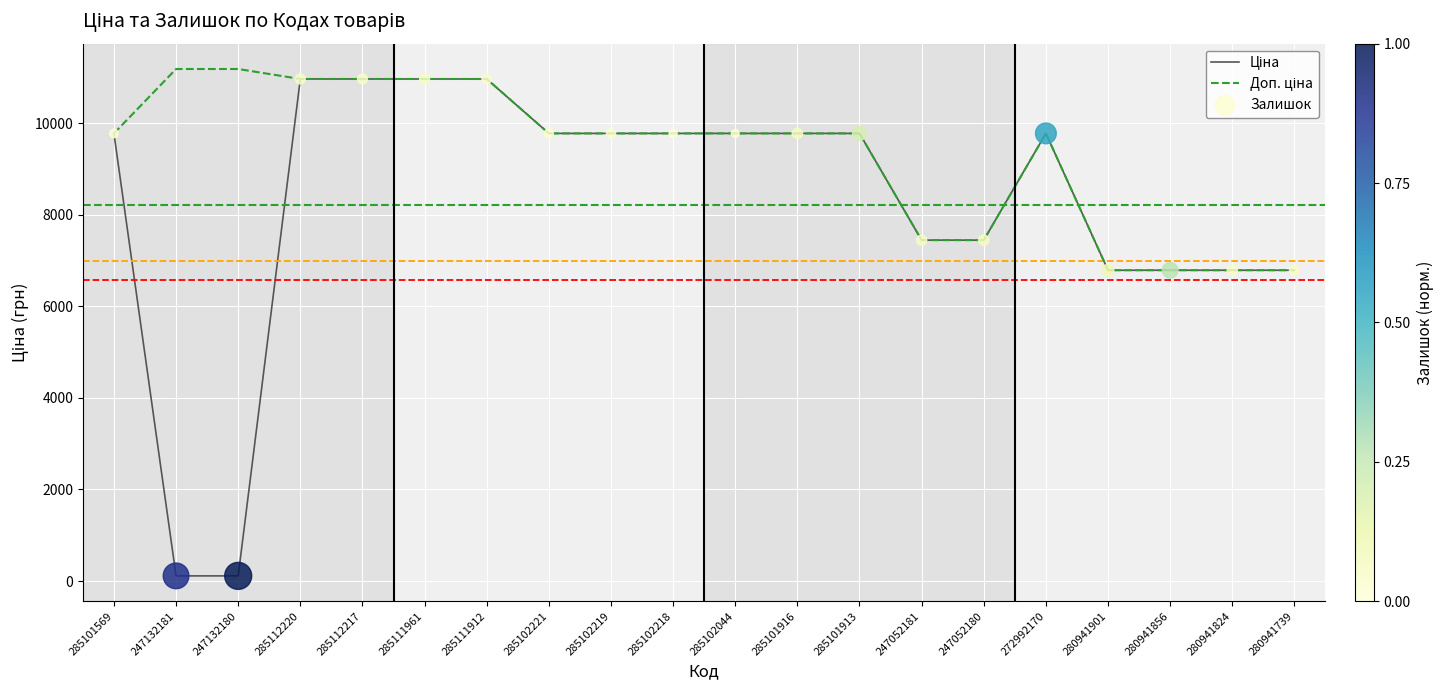

What is the total value across all series at 247052181?

14889.2